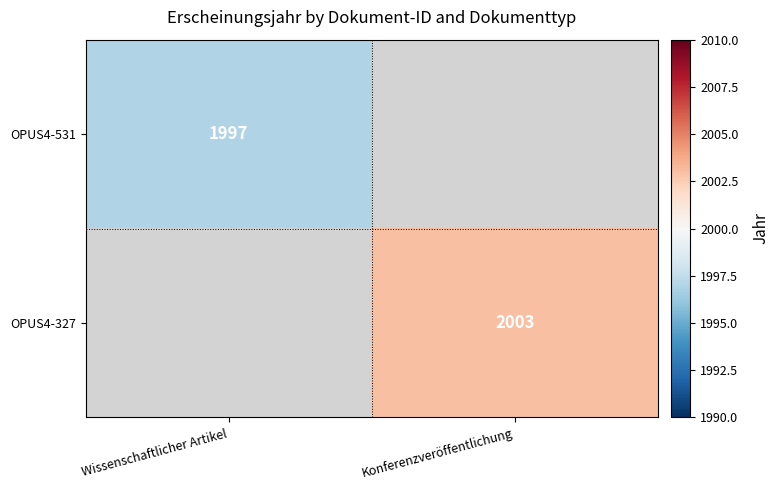

True or false: OPUS4-327 has a value of 2003 at Konferenzveröffentlichung.

True